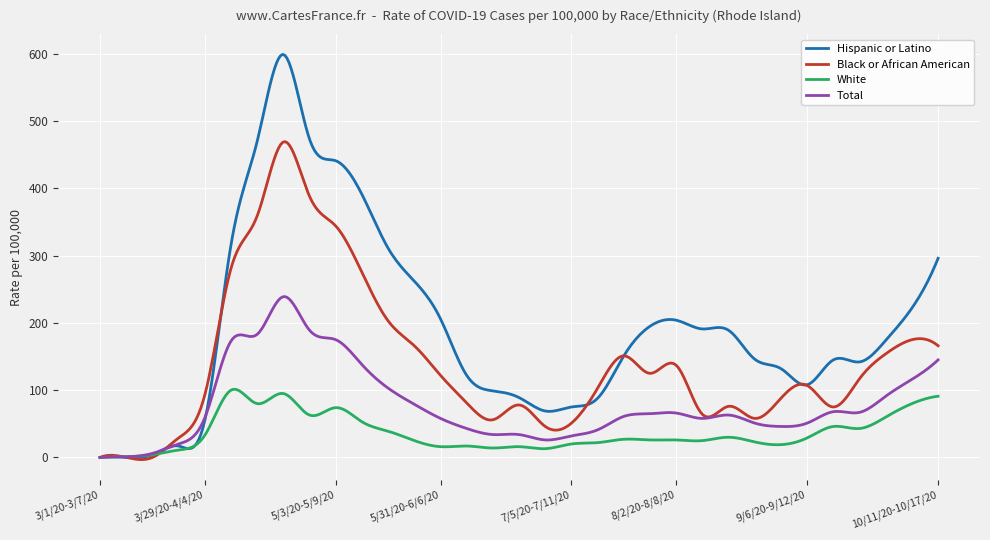

What is the greatest value displayed?

599.1